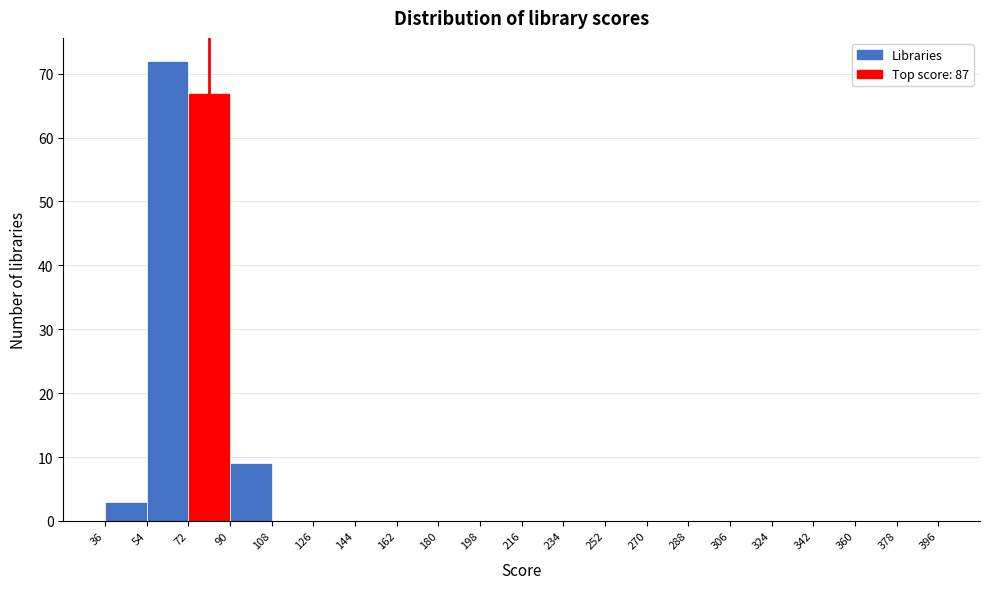

Reading left to right, transcribe this chart: for each bar, give the range it covers on the x-axis and its height. The values are not printed on the chart, so give them approximately, as read against the axis.

36 to 54: 3
54 to 72: 72
72 to 90: 67
90 to 108: 9
108 to 126: 0
126 to 144: 0
144 to 162: 0
162 to 180: 0
180 to 198: 0
198 to 216: 0
216 to 234: 0
234 to 252: 0
252 to 270: 0
270 to 288: 0
288 to 306: 0
306 to 324: 0
324 to 342: 0
342 to 360: 0
360 to 378: 0
378 to 396: 0